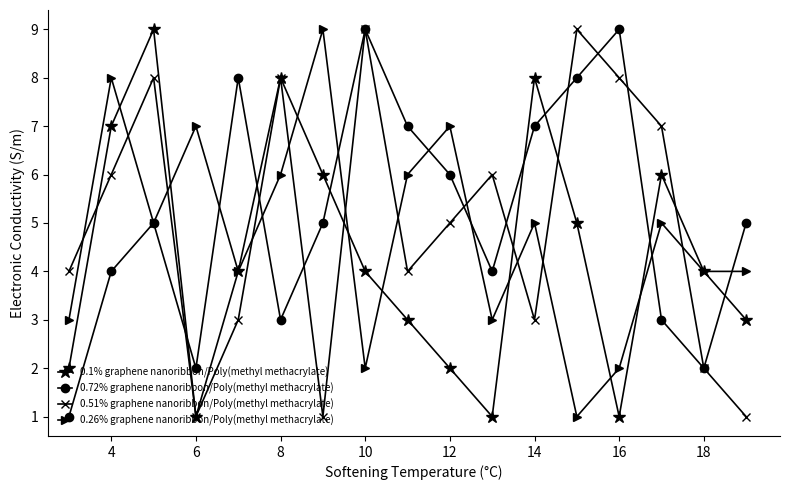

What is the difference between the maximum and second lowest values in the 0.1% graphene nanoribbon/Poly(methyl methacrylate) series?

8